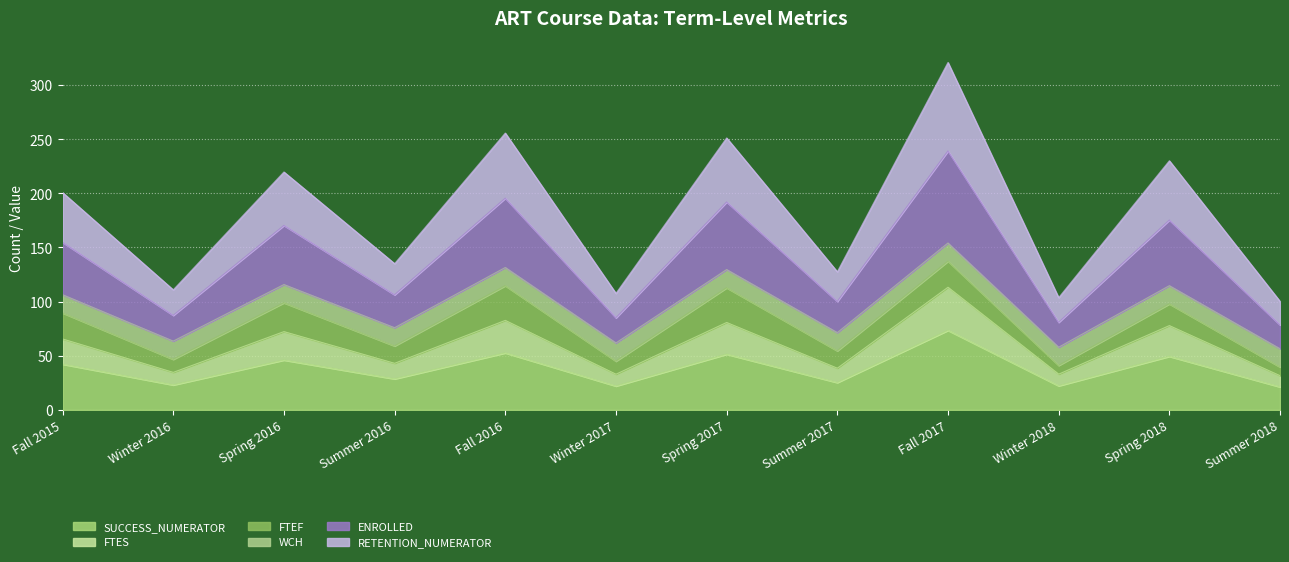

Which has a higher value, Spring 2016 or Spring 2017?

Spring 2017